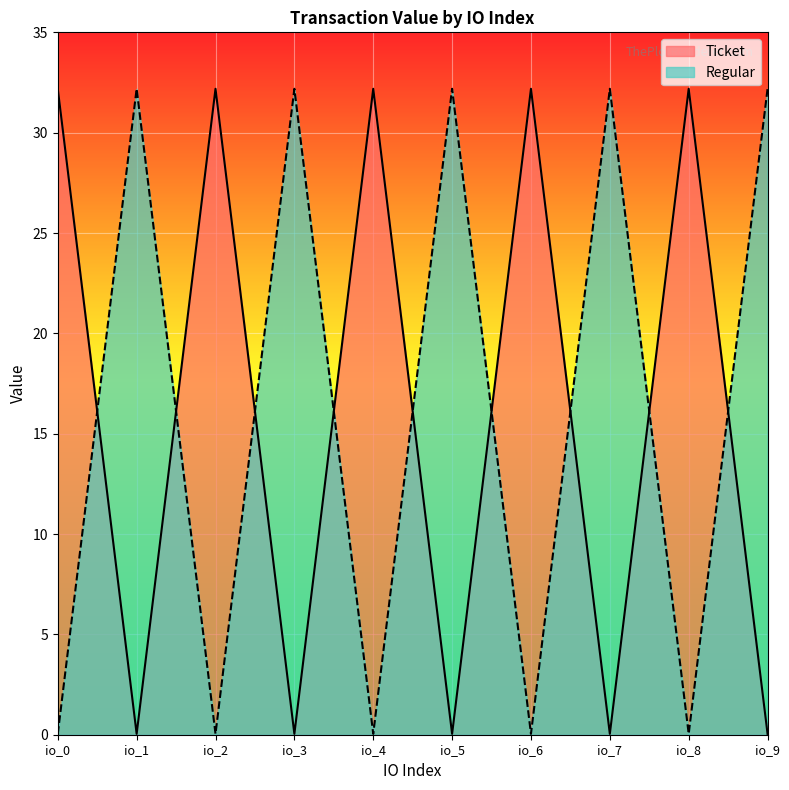

What is the average value of the Regular series?

16.1